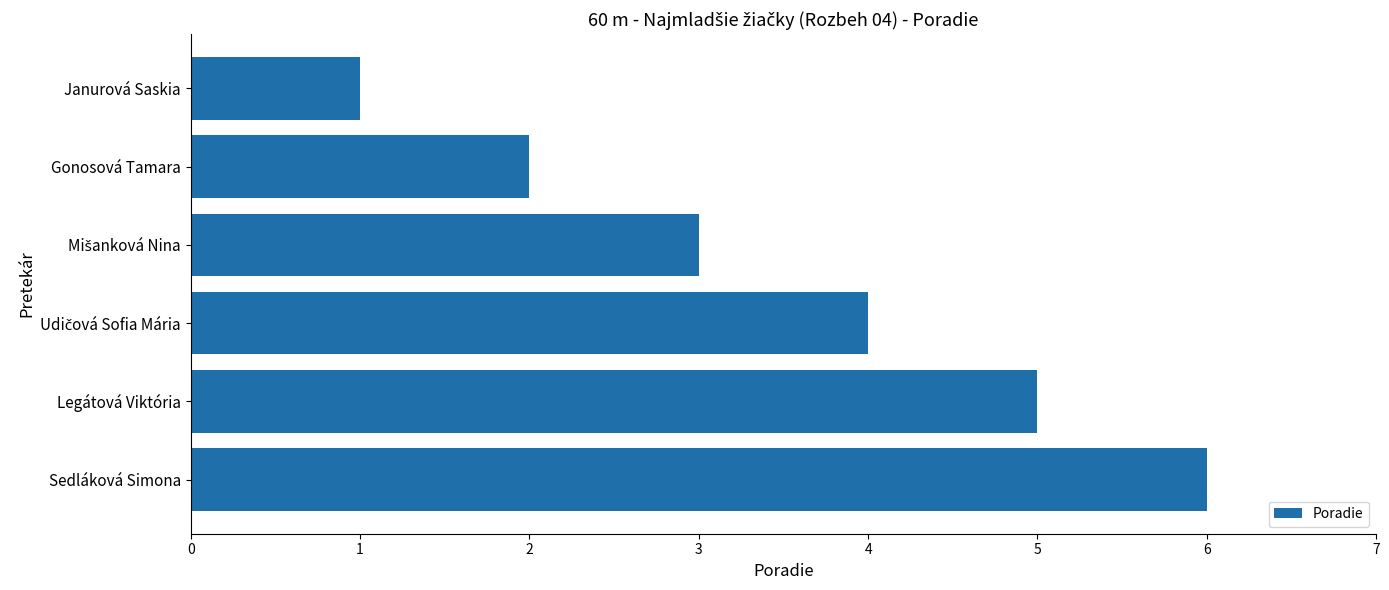

What is the difference between the maximum and minimum values?

5